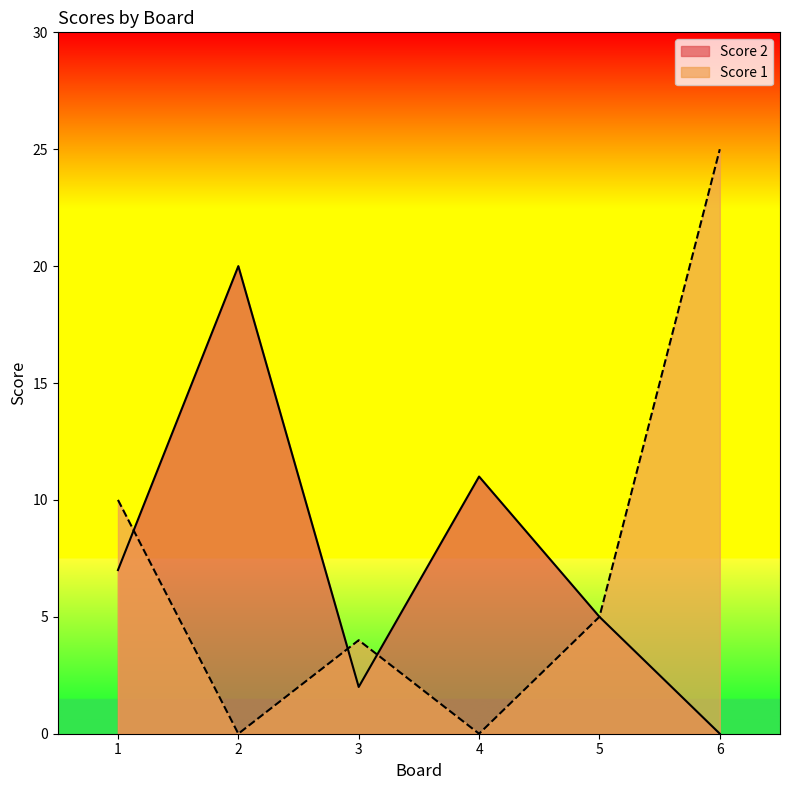

What is the highest value of the Score 2 series?

20